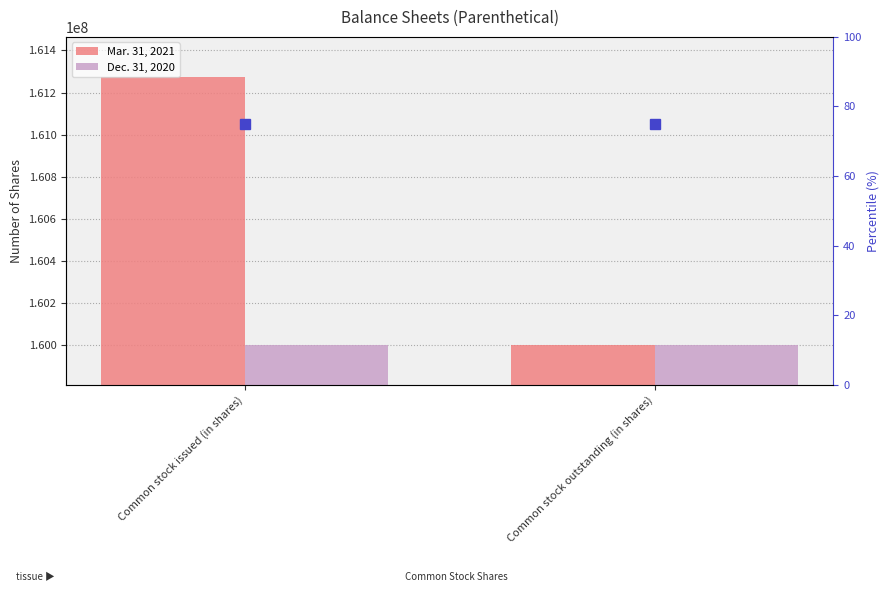

Are the bars grouped side by side (vs. stacked)?

Yes